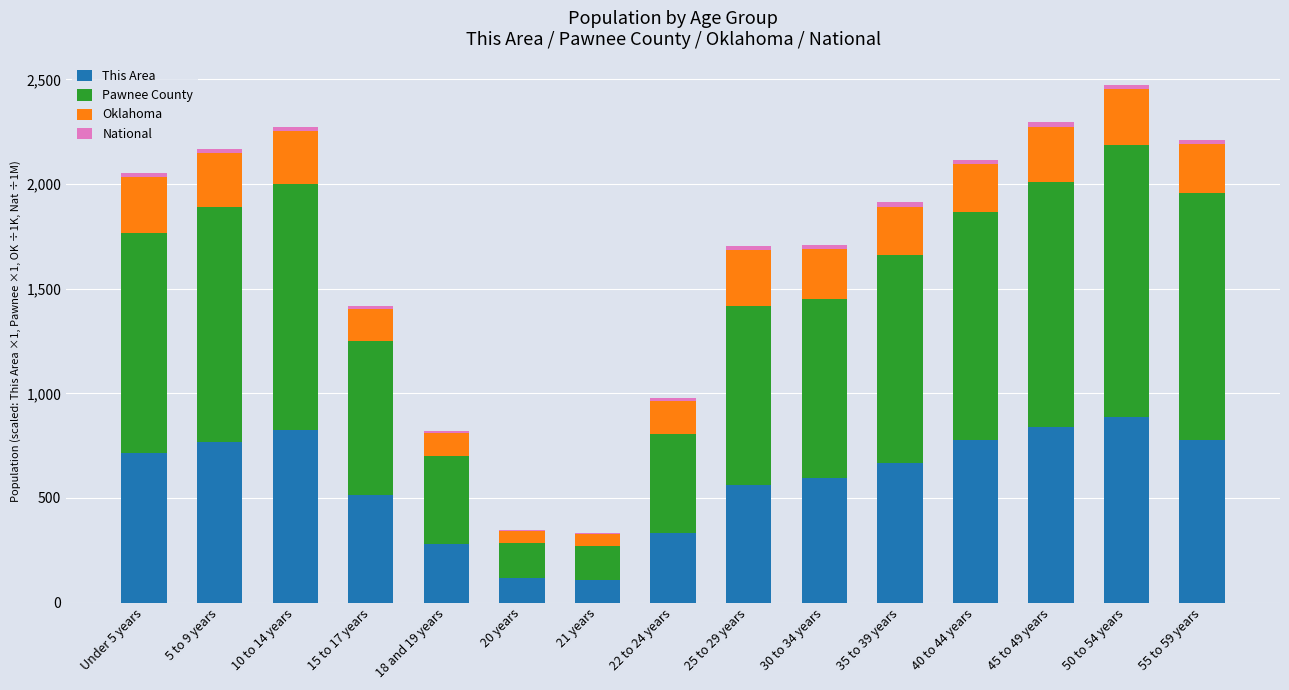

What is the maximum value for This Area?

887.0